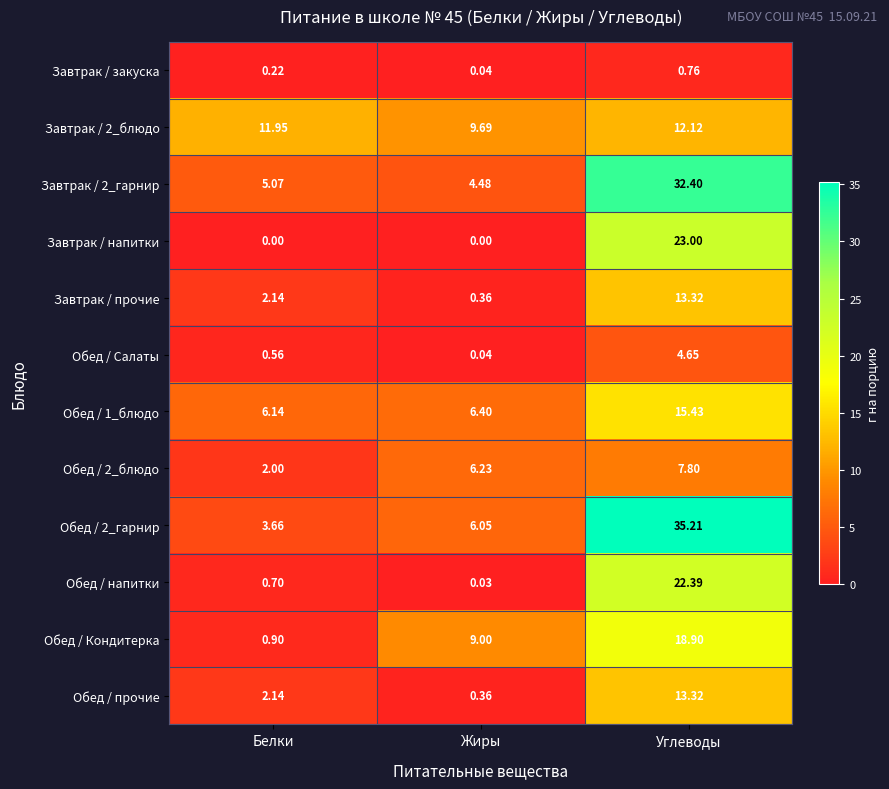

At which label is Обед / 2_гарнир closest to 19?

Жиры